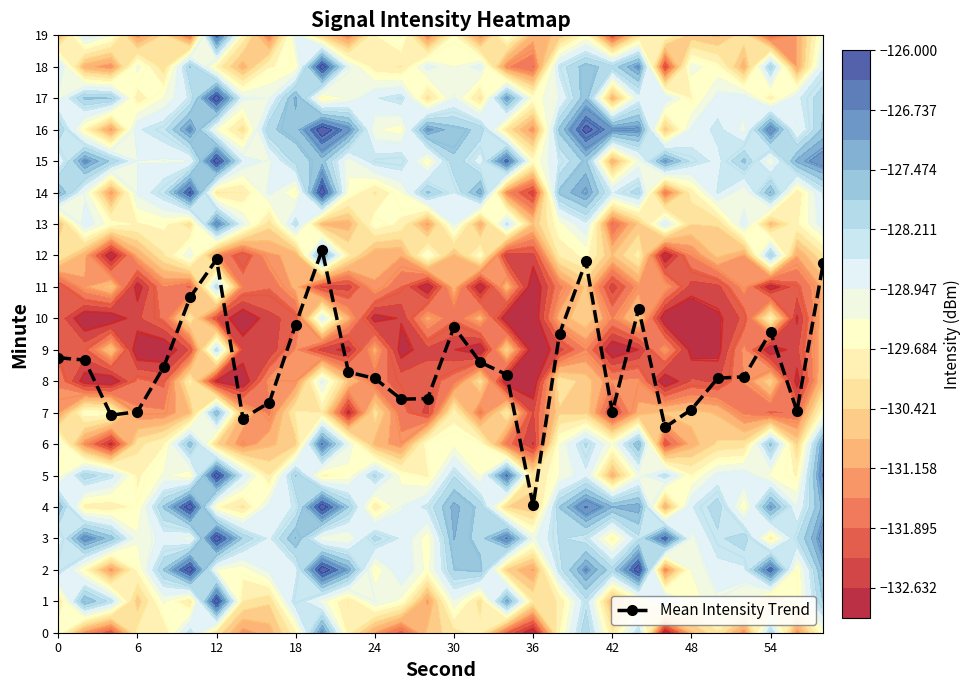

What is the lowest value of the Mean Intensity Trend series?

4.0